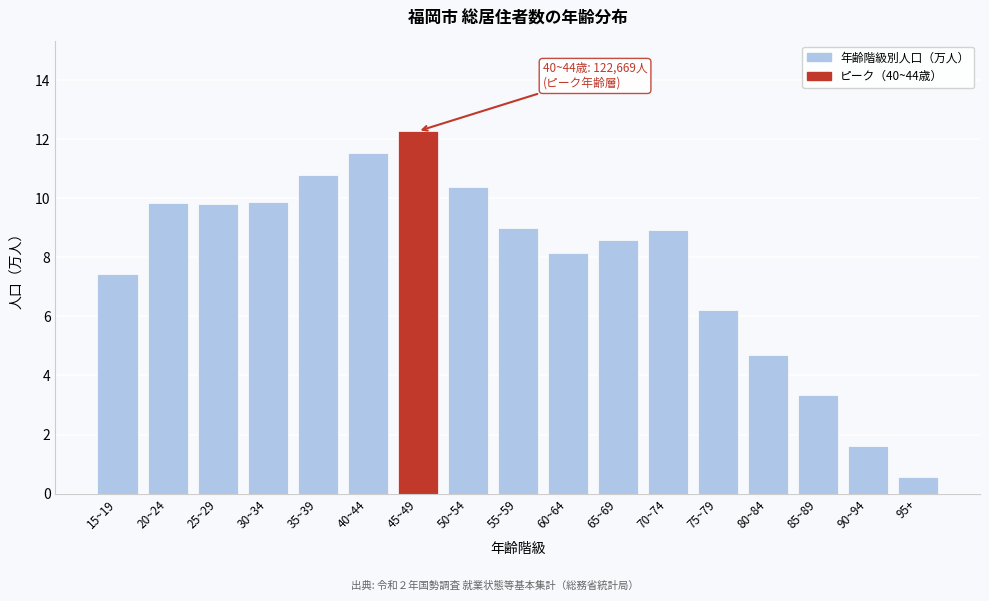

What is the difference between the maximum and second lowest values?

10.7